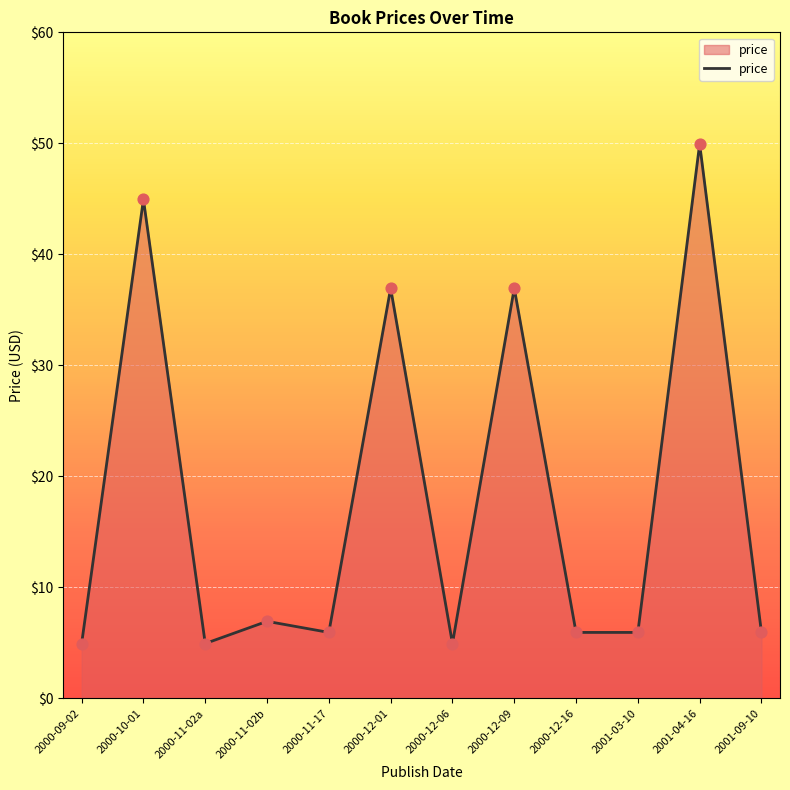

Between 2000-12-06 and 2000-12-16, which is larger?

2000-12-16